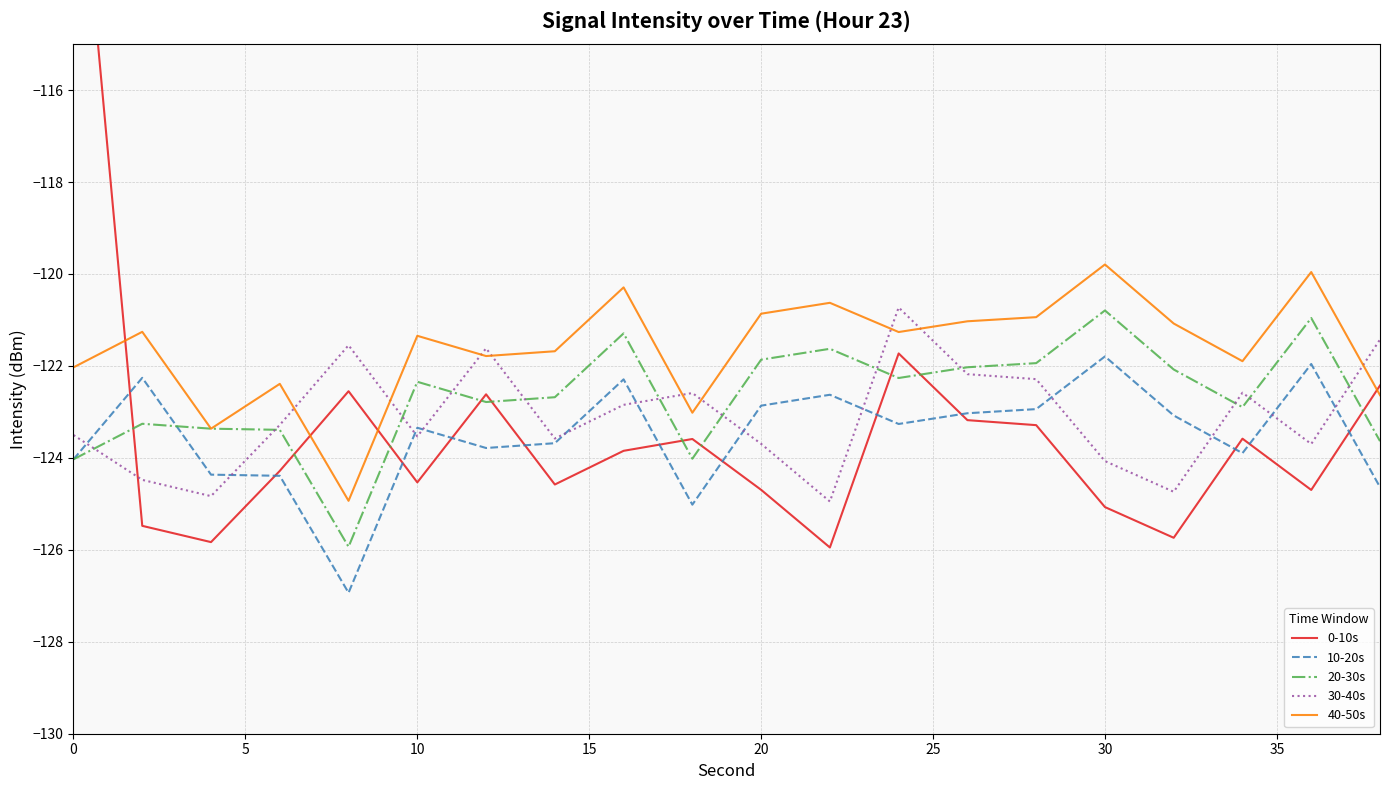

What is the value of the 20-30s point at the 20th from the left?

-123.6